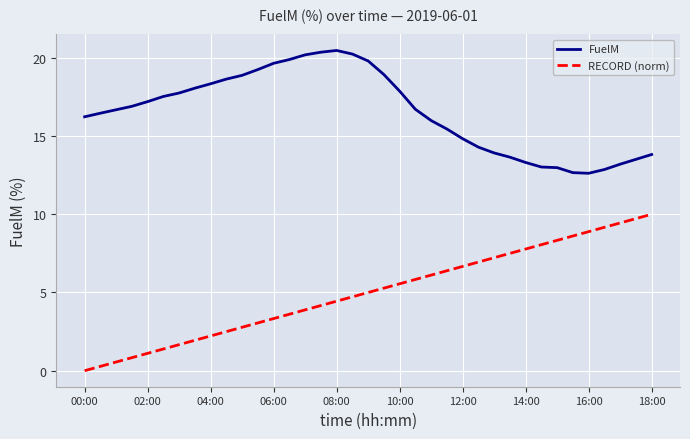

Which series has the largest total across all categories?

FuelM